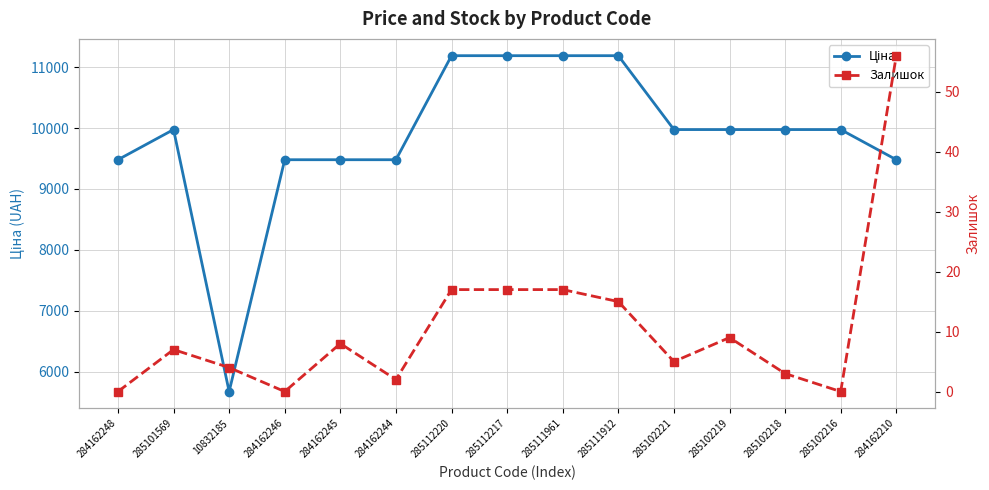

What is the label of the 8th point from the right?

285112217